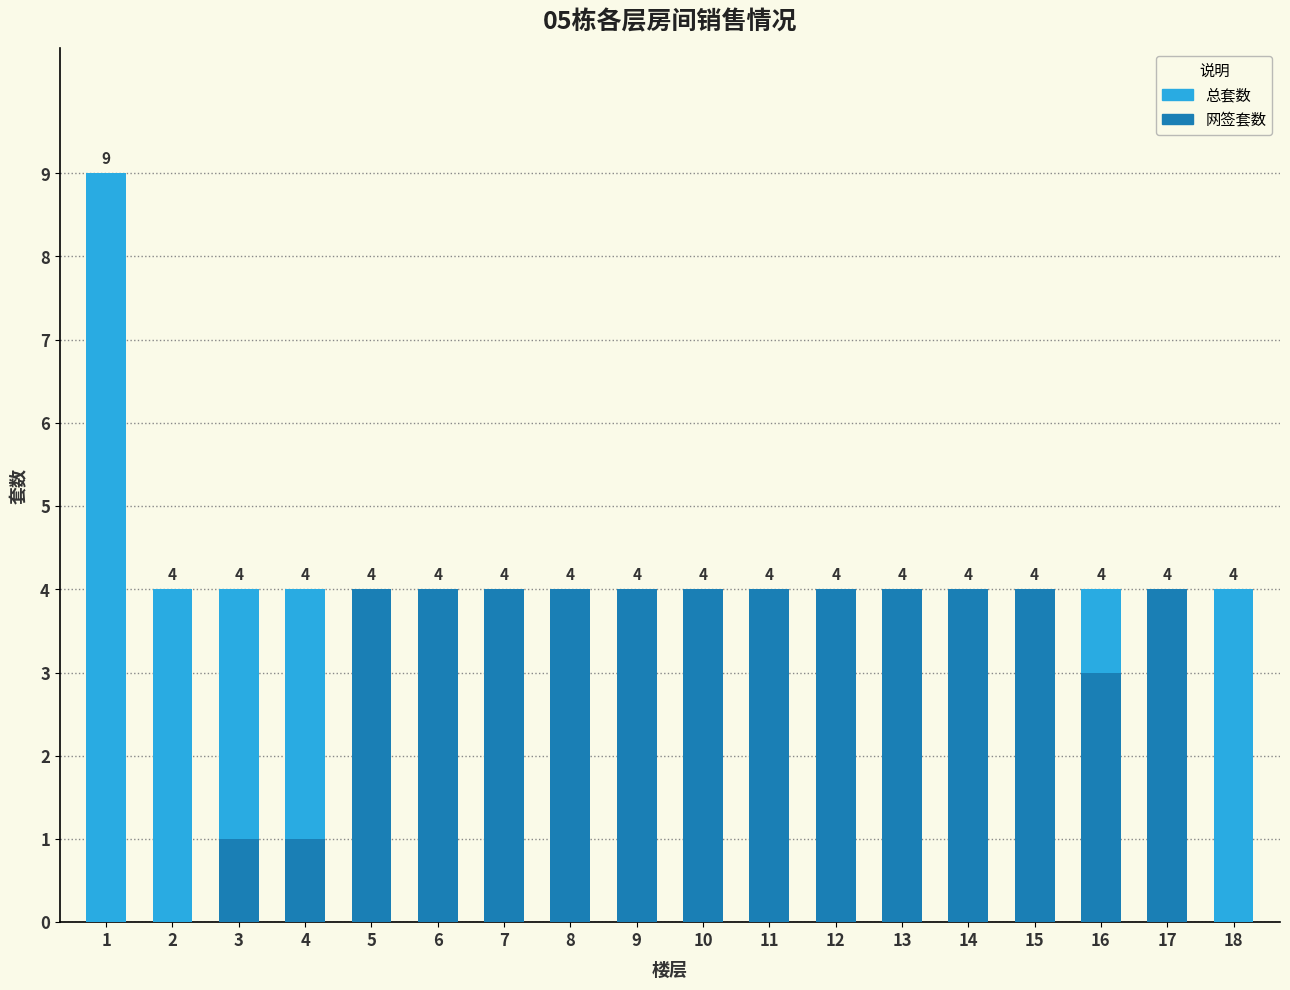

Which has a higher value, 3 or 4?

3